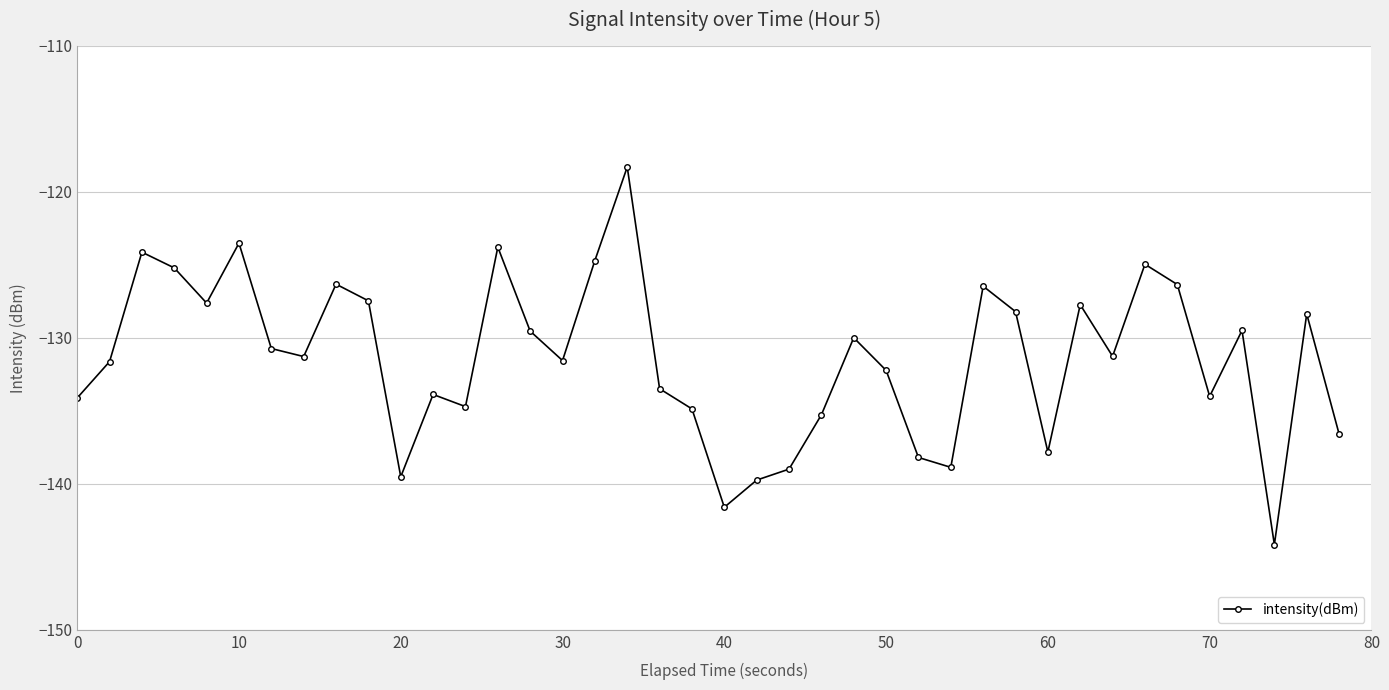

What is the average value?

-131.4